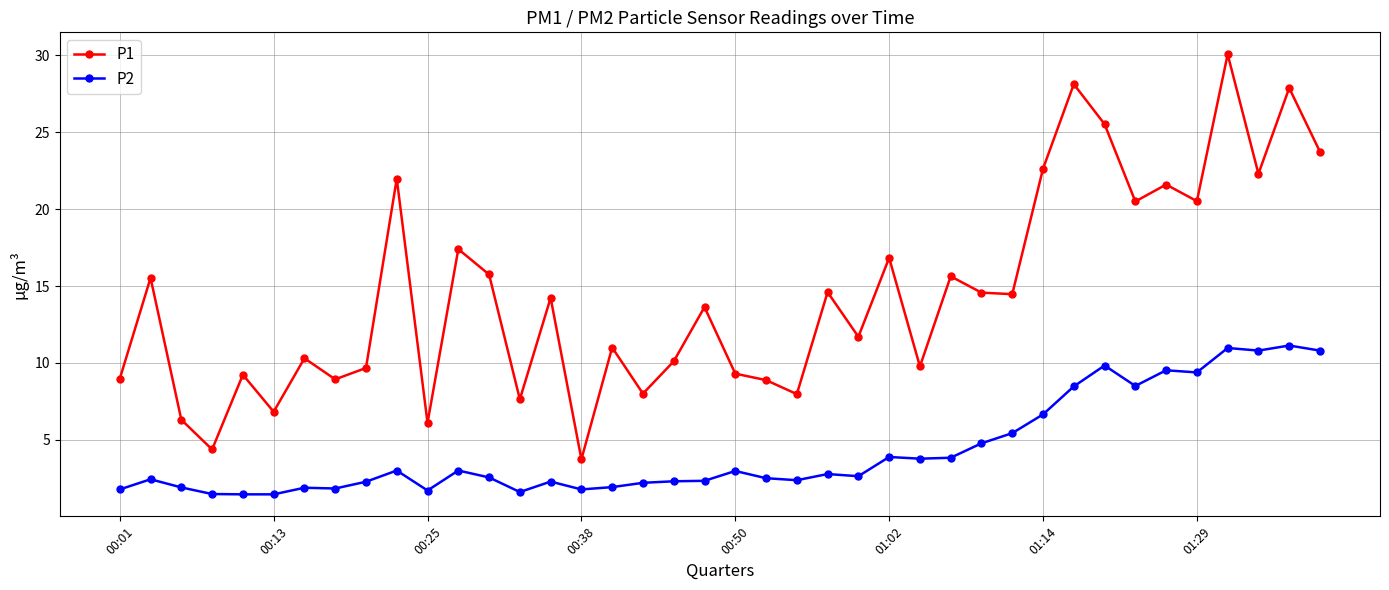

Which series has the largest total across all categories?

P1